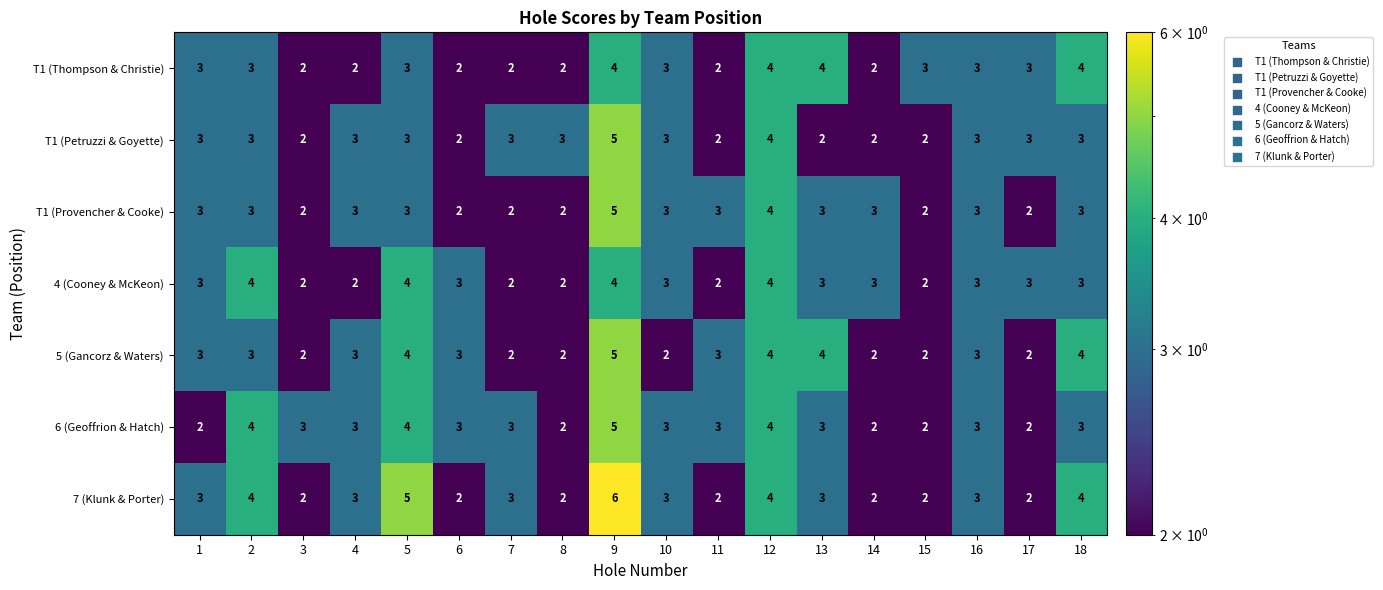

What is the total value across all series at 12?

28